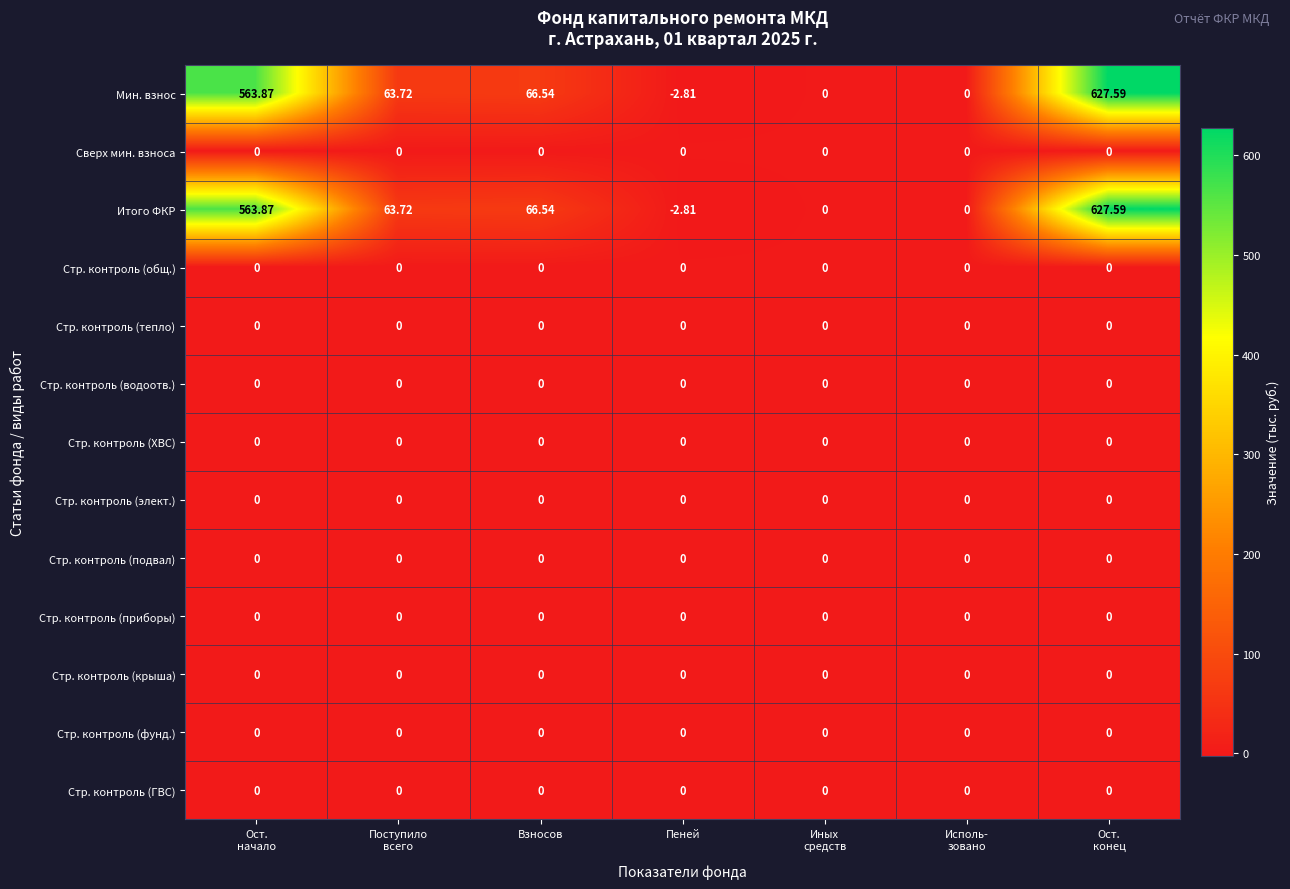

How many distinct data groups are displayed?

13